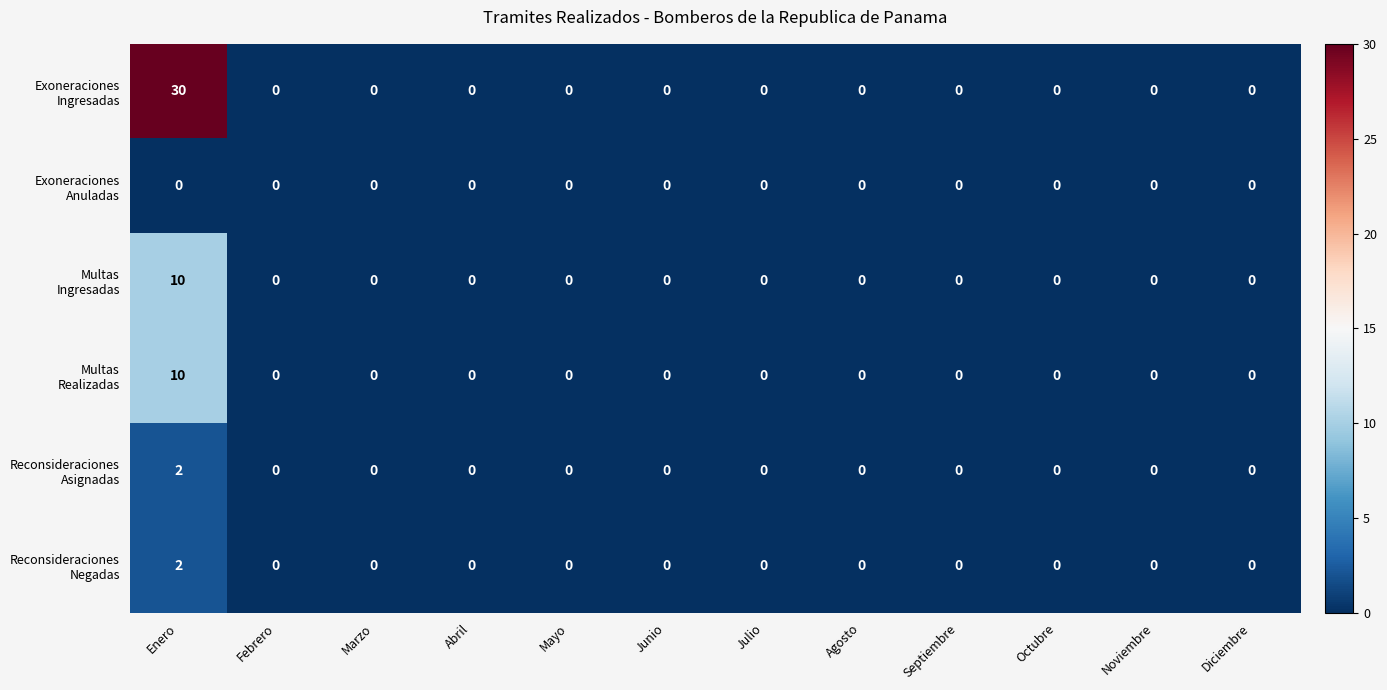

At which category does the chart reach its peak across all series?

Enero